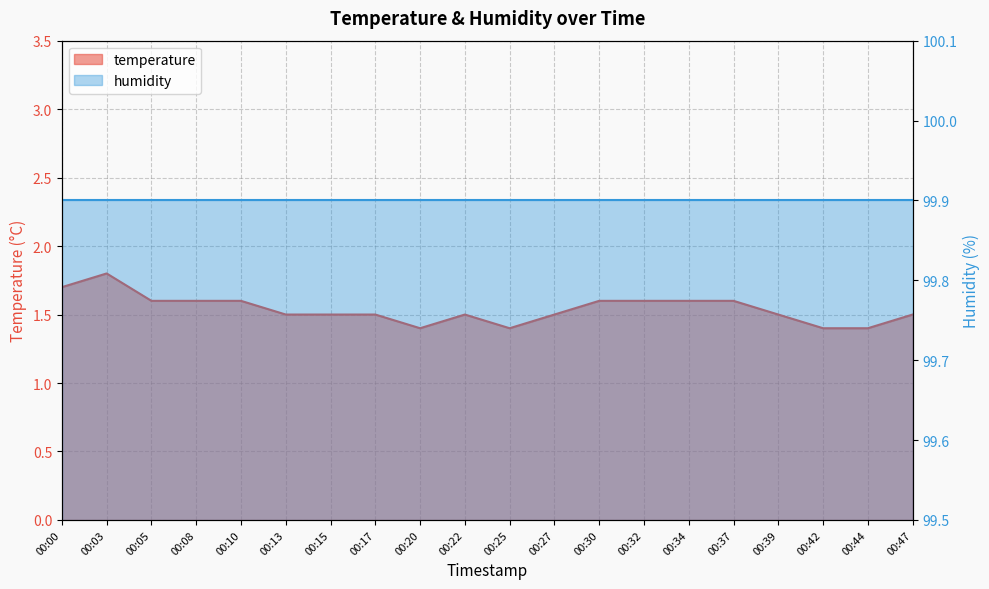

Rank the categories by value from lowest to highest.

00:20, 00:25, 00:42, 00:44, 00:13, 00:15, 00:17, 00:22, 00:27, 00:39, 00:47, 00:05, 00:08, 00:10, 00:30, 00:32, 00:34, 00:37, 00:00, 00:03